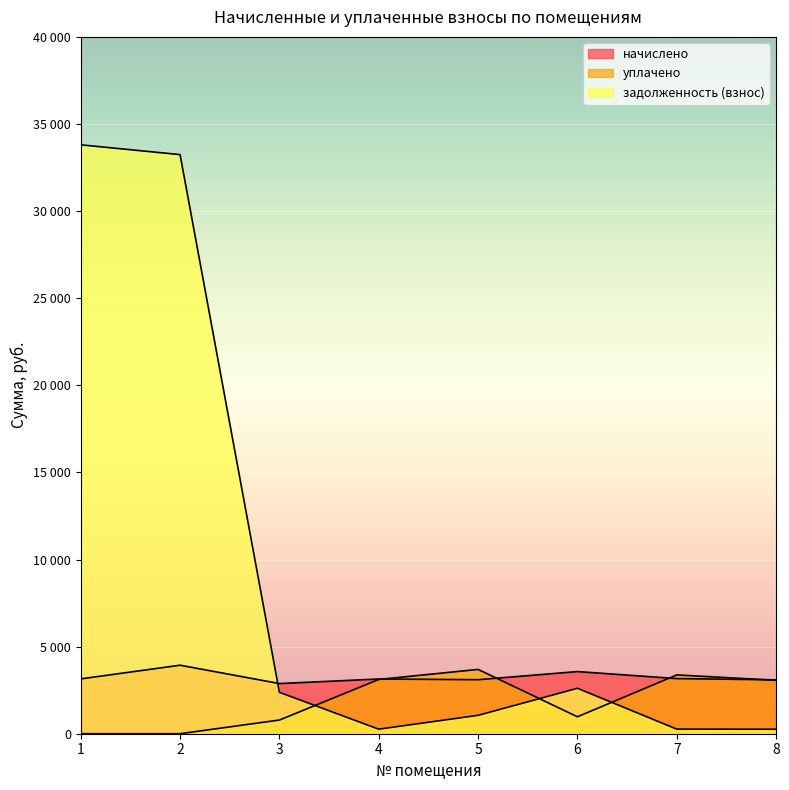

The уплачено series shows 3374.8 at 7. True or false?

True